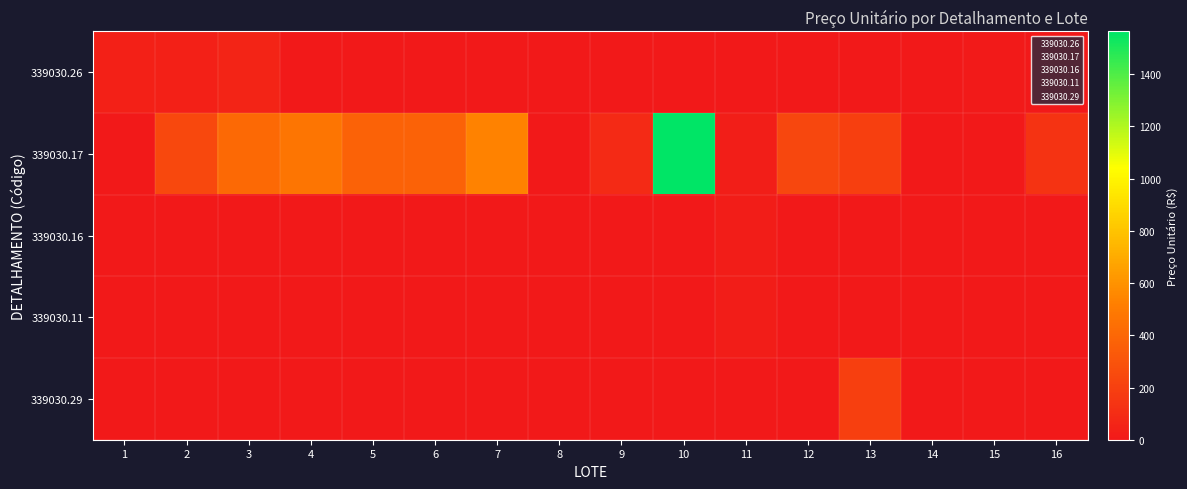

At which category is the sum across all series the highest?

10